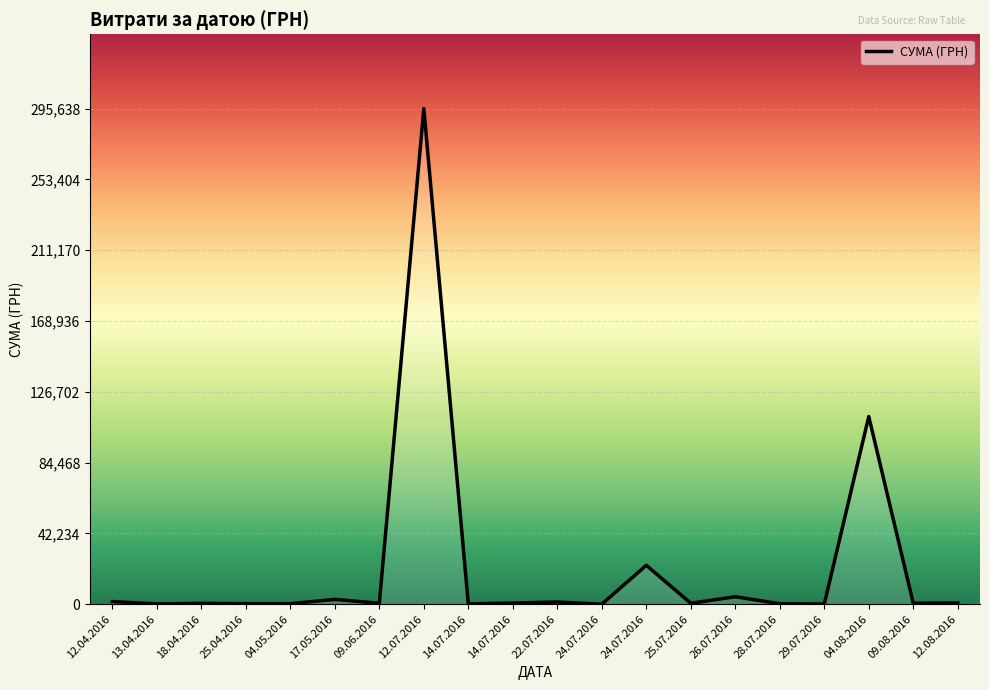

List the labels in order of value, smallest first.

24.07.2016, 29.07.2016, 13.04.2016, 14.07.2016, 25.04.2016, 28.07.2016, 04.05.2016, 18.04.2016, 25.07.2016, 09.06.2016, 09.08.2016, 14.07.2016, 12.08.2016, 22.07.2016, 12.04.2016, 17.05.2016, 26.07.2016, 24.07.2016, 04.08.2016, 12.07.2016